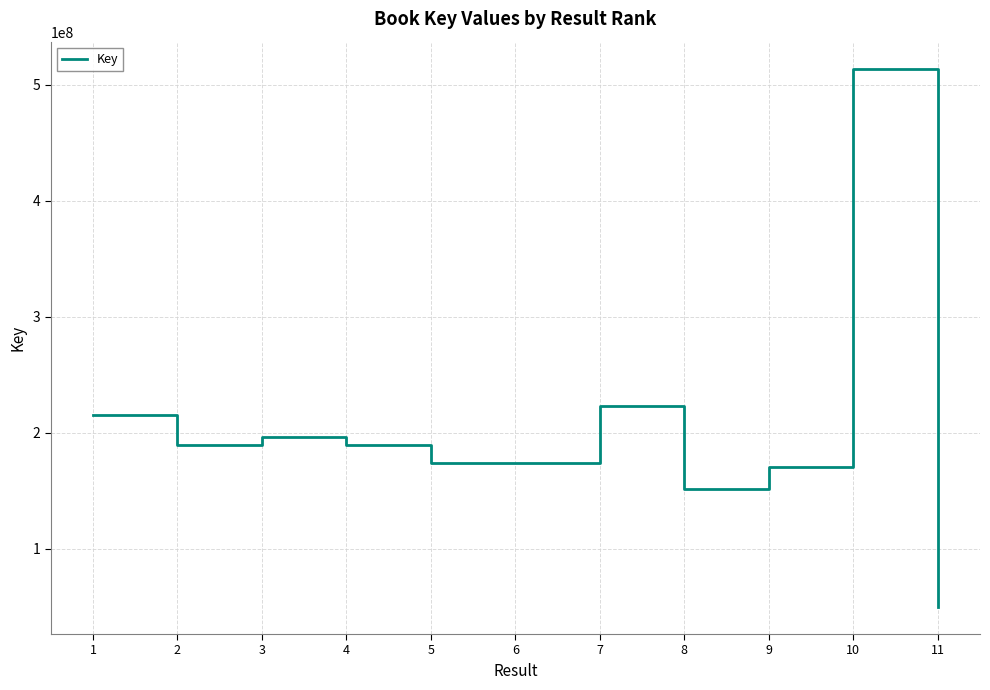

How many interior local peaks (higher than both neighbors) does the data have?

3